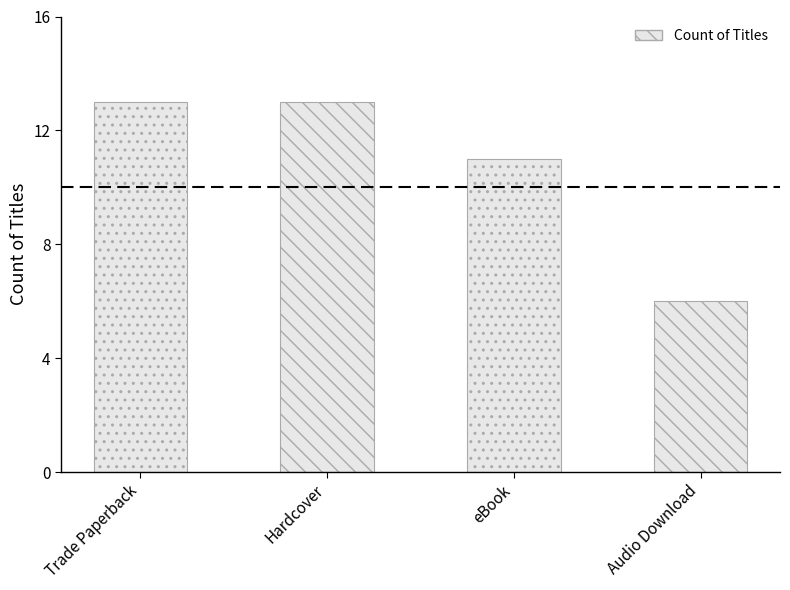

The chart shows a value of 6 at Audio Download. True or false?

True